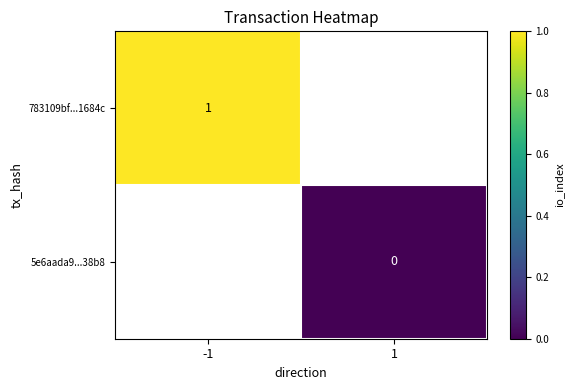

Is it true that 783109bf...1684c equals 1 at -1?

True